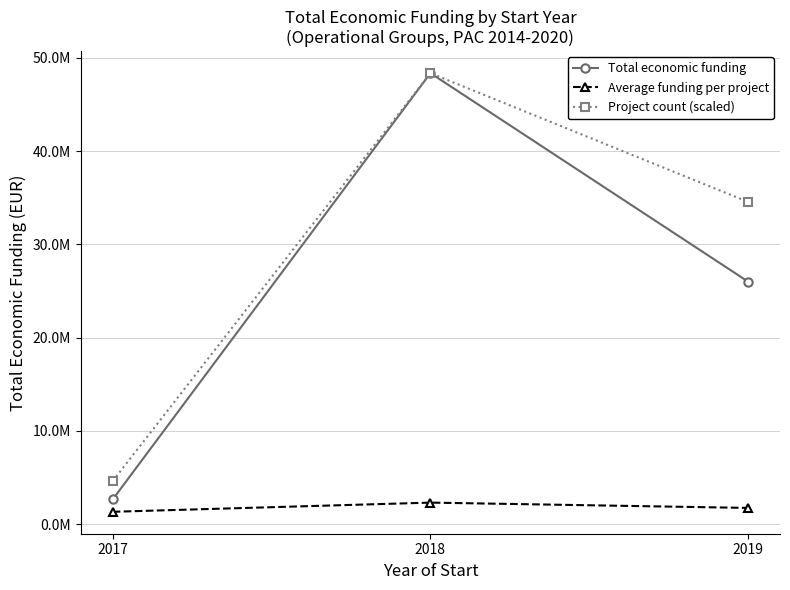

At how many categories does at least one series exceed 3656941?

3